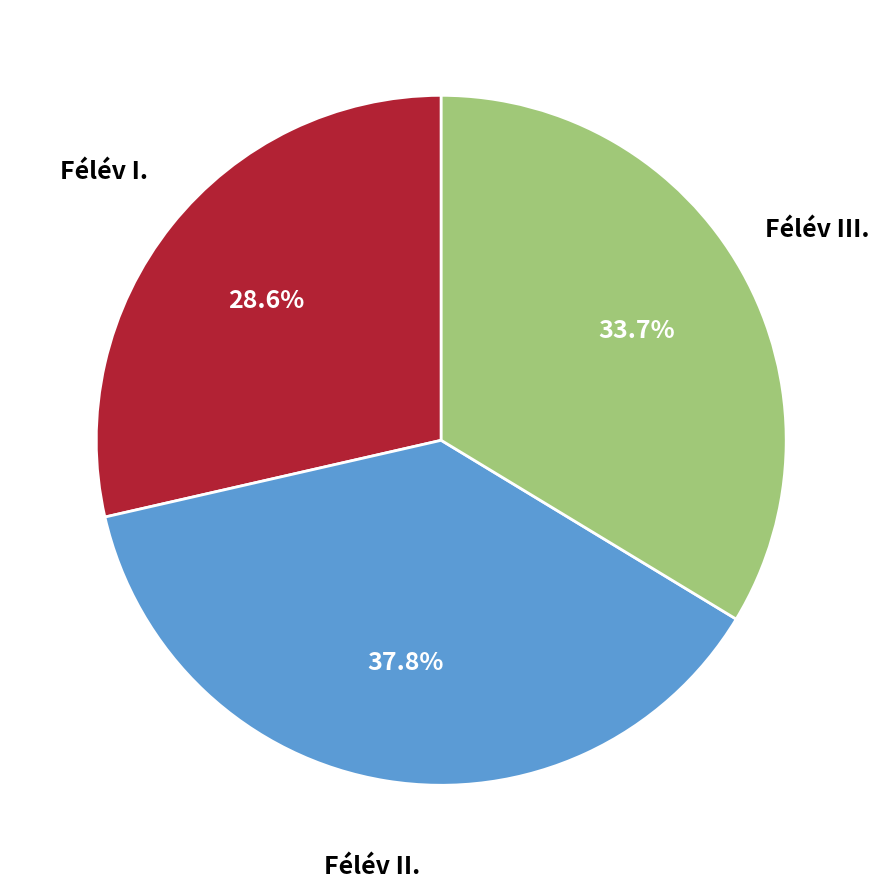

What is the ratio of the value at Félév III. to the value at Félév I.?

1.2